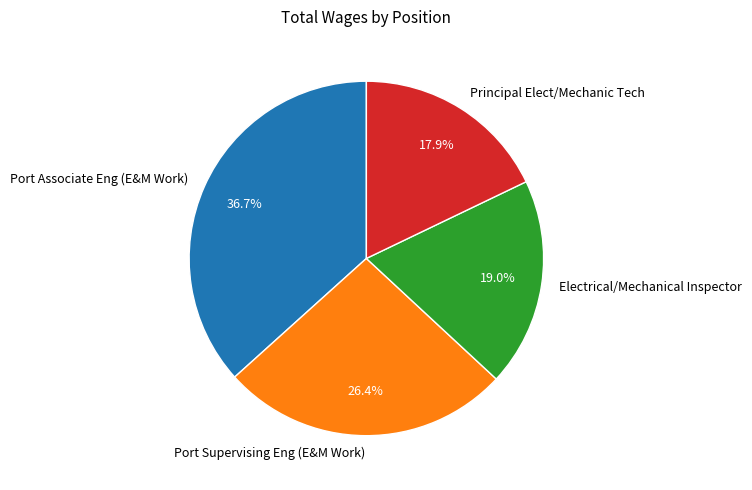

To the nearest percent, what percentage of the pie is Port Associate Eng (E&M Work)?

37%